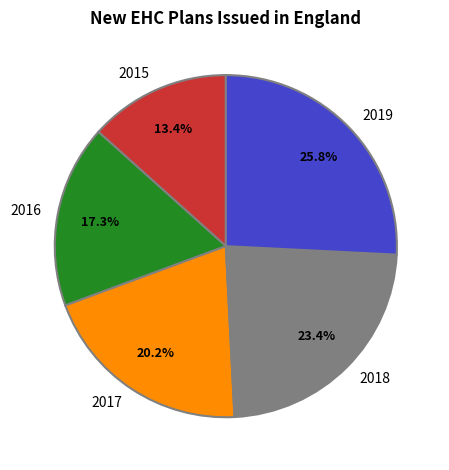

True or false: 2018 accounts for 23% of the total.

True